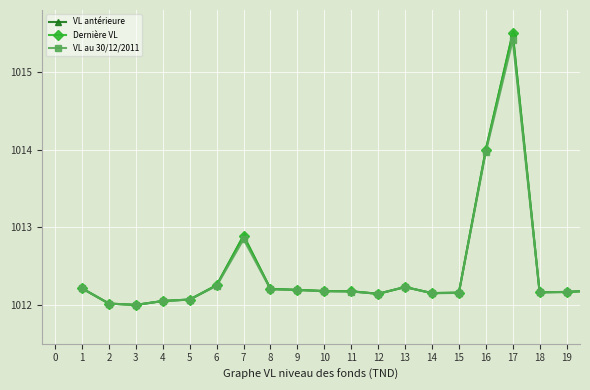

How many categories are shown in the chart?

20